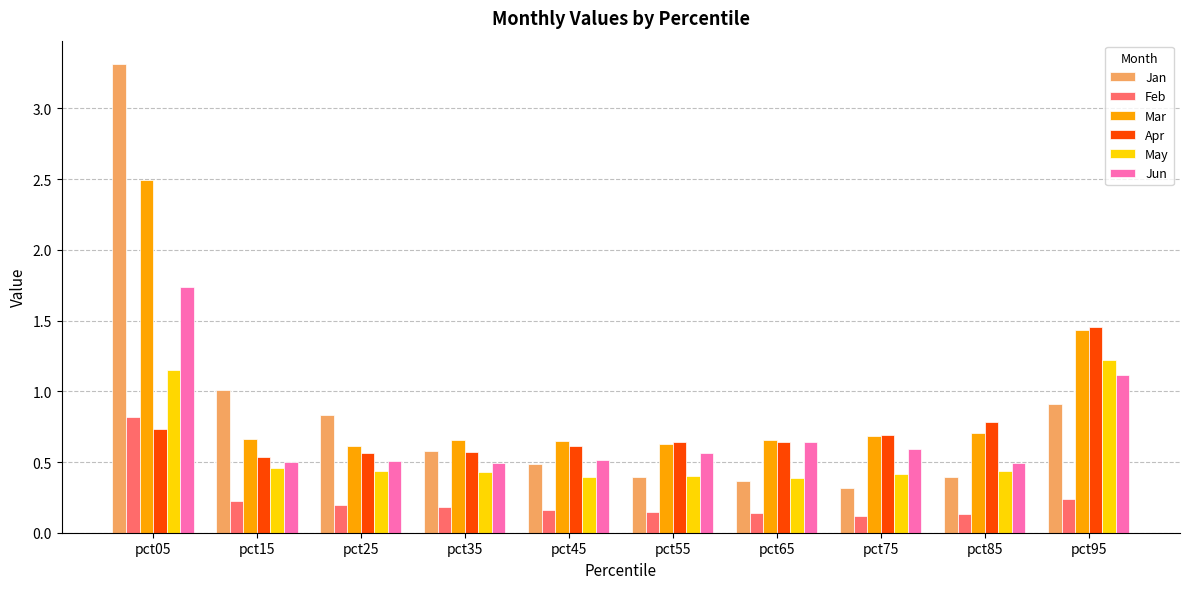

Count the number of data series in this chart.

6